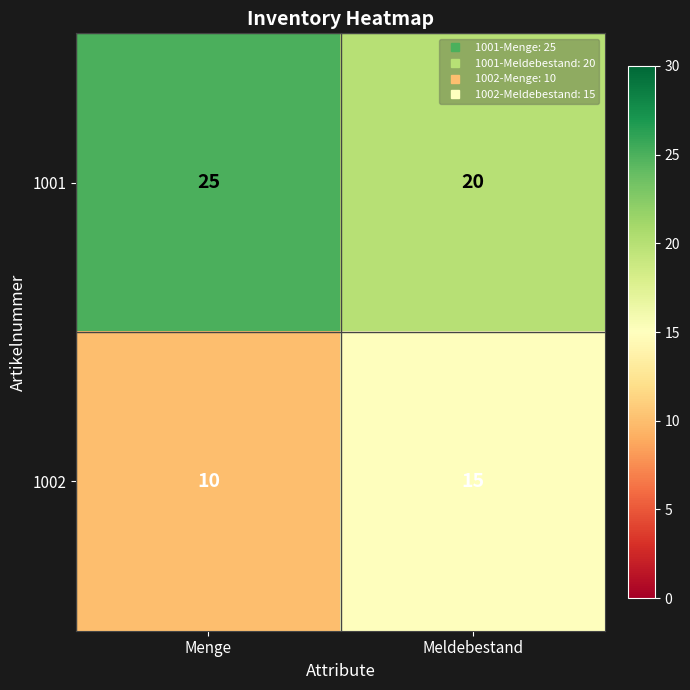

What value does the 1002 series have at Meldebestand?

15